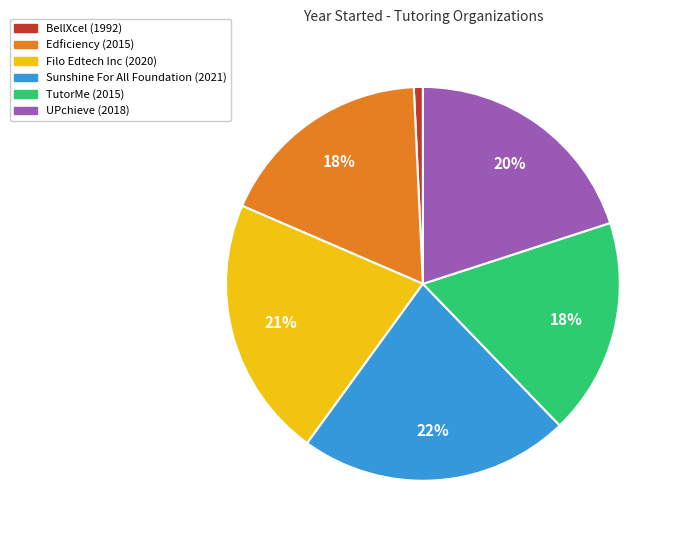

The BellXcel slice represents 11% of the pie. True or false?

False